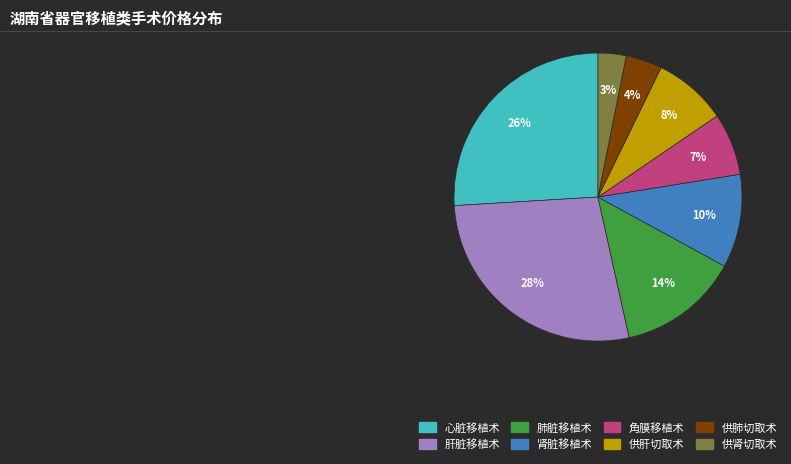

Is it true that 心脏移植术 is 26% of the pie?

True